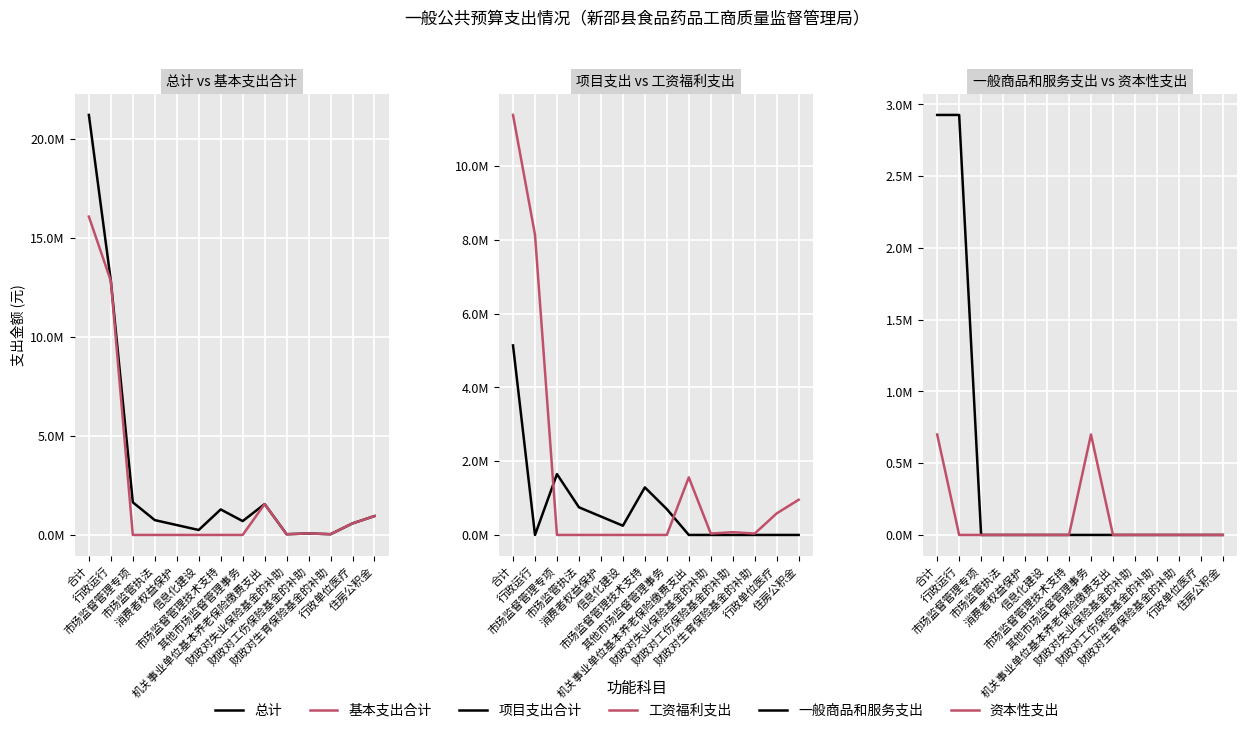

True or false: 项目支出合计 has a value of 0.0 at 行政运行.

True